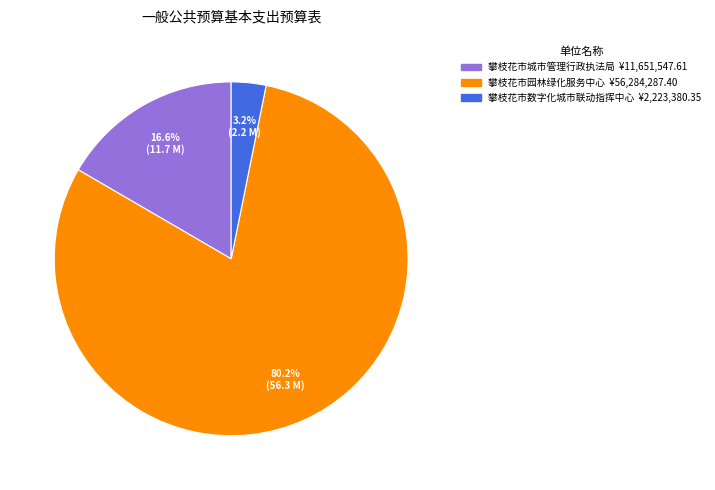

What percentage is NOT represented by 攀枝花市园林绿化服务中心?

19.8%